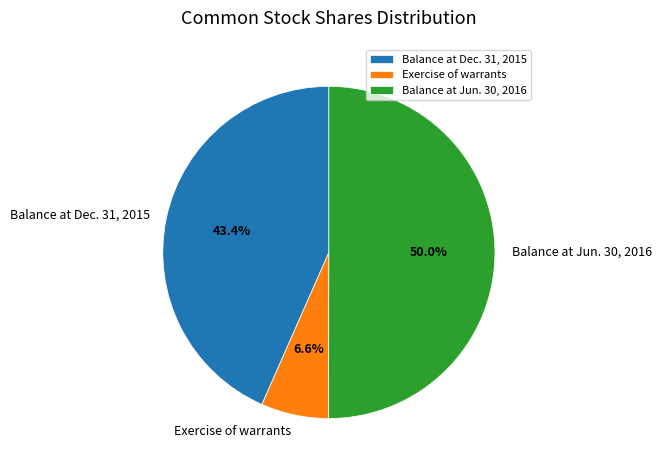

Is it true that Balance at Dec. 31, 2015 is 33% of the pie?

False